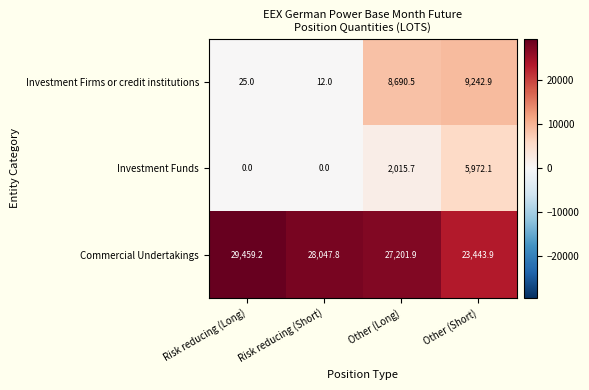

Is it true that Investment Firms or credit institutions equals 16.1 at Risk reducing (Long)?

False